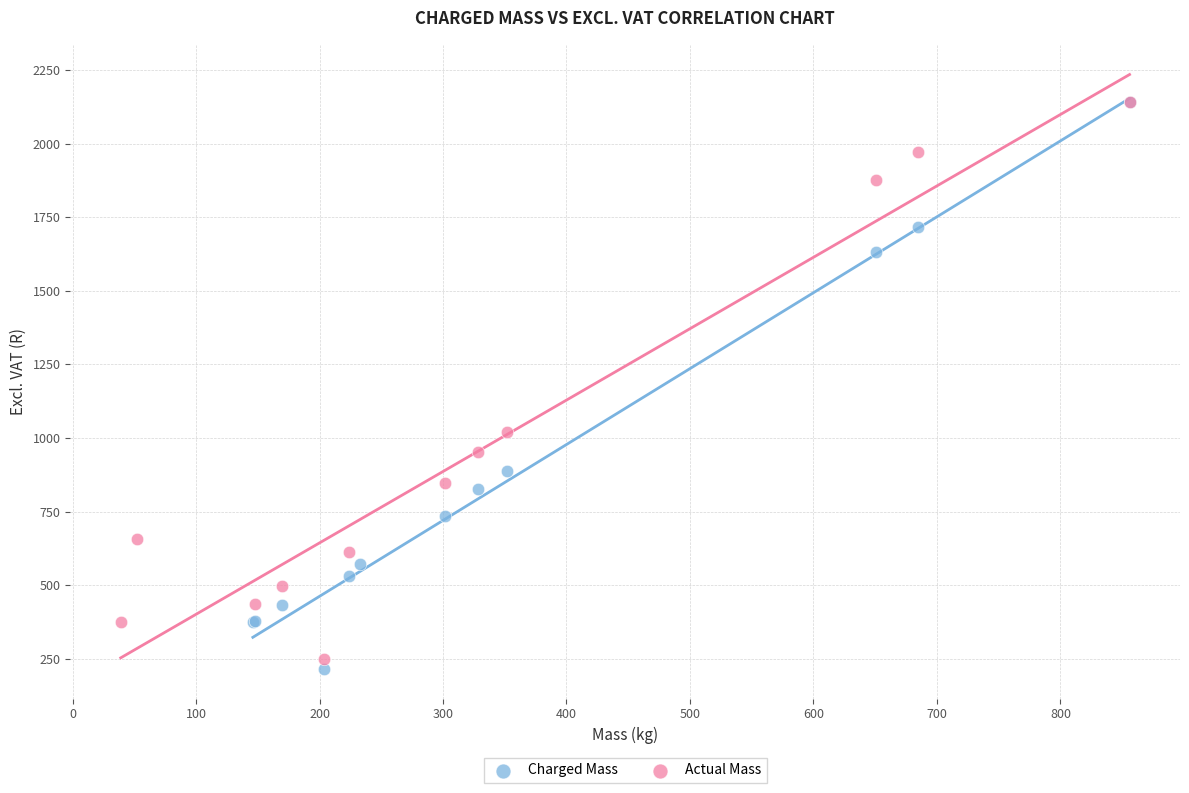

Which series has the largest Y range (max minus min)?

Charged Mass